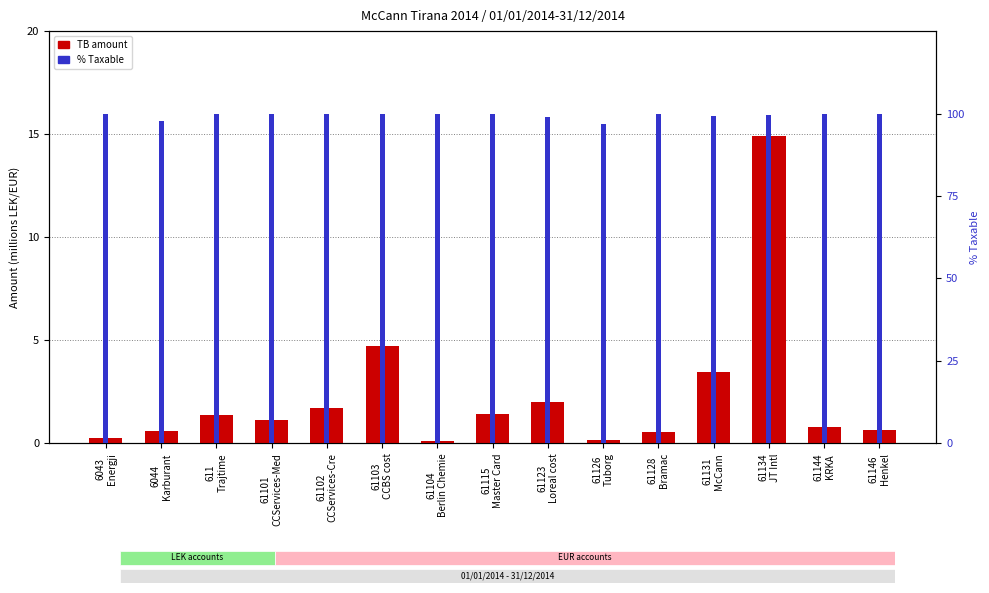

Reading left to right, what are all the values shown in this chart?

TB (millions): 0.3	0.6	1.4	1.1	1.7	4.7	0.1	1.4	2.0	0.2	0.6	3.5	14.9	0.8	0.7
Taxable %: 100.0	97.8	100.0	100.0	100.0	99.9	100.0	100.0	99.1	96.9	100.0	99.2	99.7	100.0	100.0